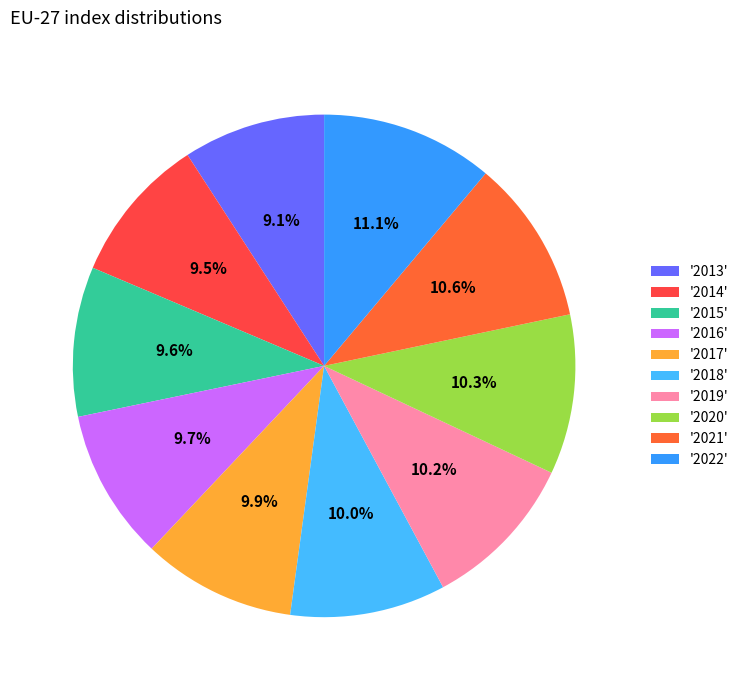

To the nearest percent, what is the average slice percentage?

10%